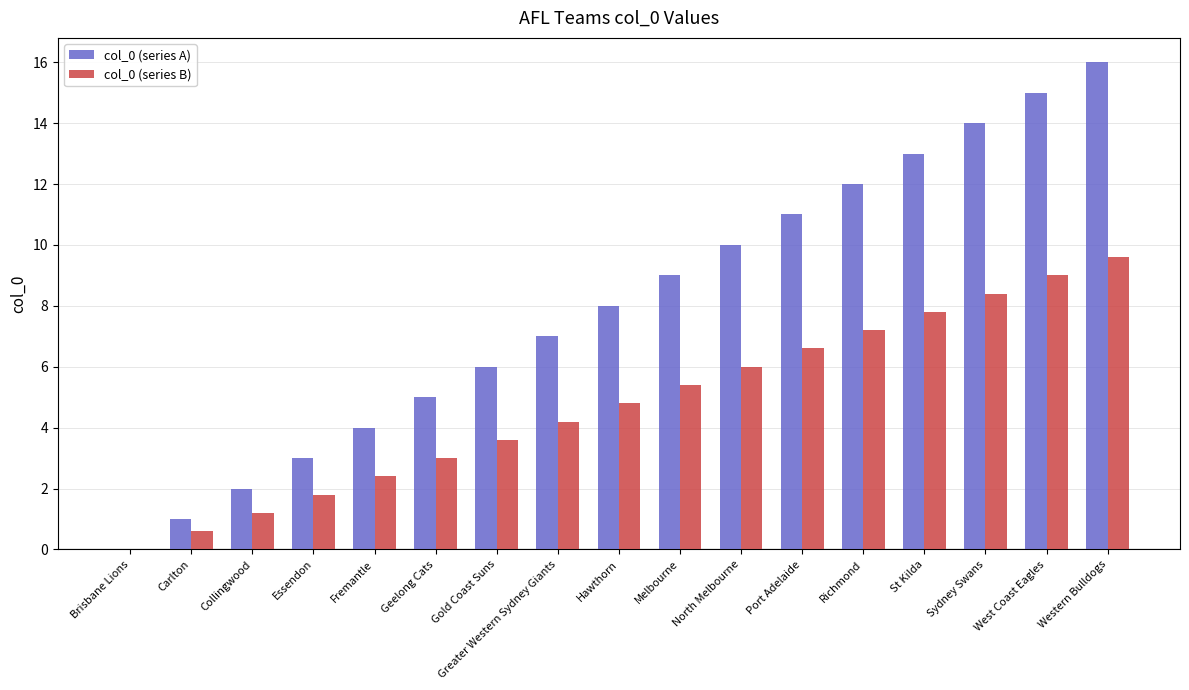

What is the total value across all series at Essendon?

4.8